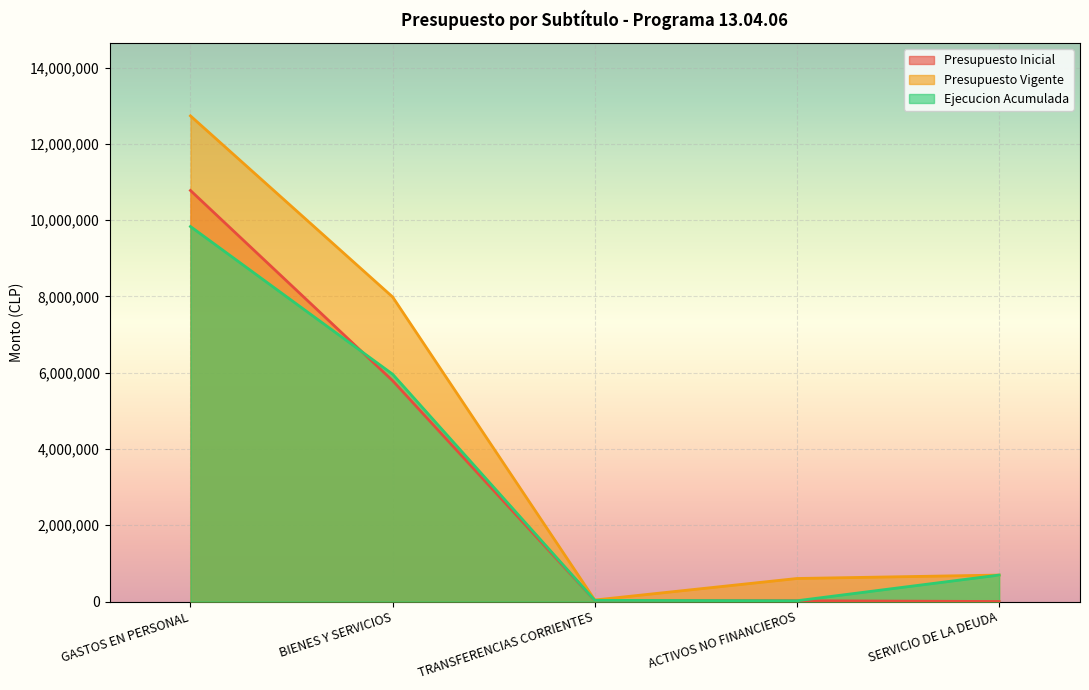

Is it true that Presupuesto Vigente equals 39180 at TRANSFERENCIAS CORRIENTES?

True